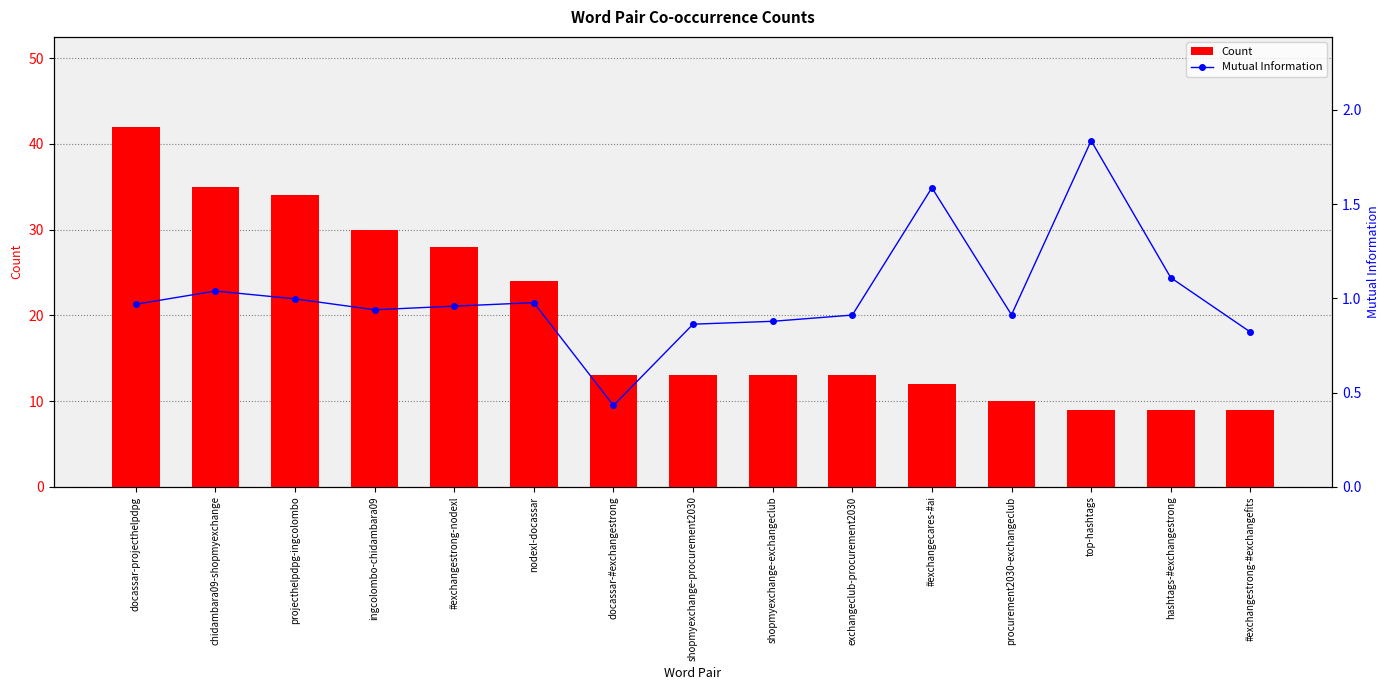

List the labels in order of Mutual Information value, largest first.

top-hashtags, #exchangecares-#ai, hashtags-#exchangestrong, chidambara09-shopmyexchange, projecthelpdpg-ingcolombo, nodexl-docassar, docassar-projecthelpdpg, #exchangestrong-nodexl, ingcolombo-chidambara09, procurement2030-exchangeclub, exchangeclub-procurement2030, shopmyexchange-exchangeclub, shopmyexchange-procurement2030, #exchangestrong-#exchangefits, docassar-#exchangestrong